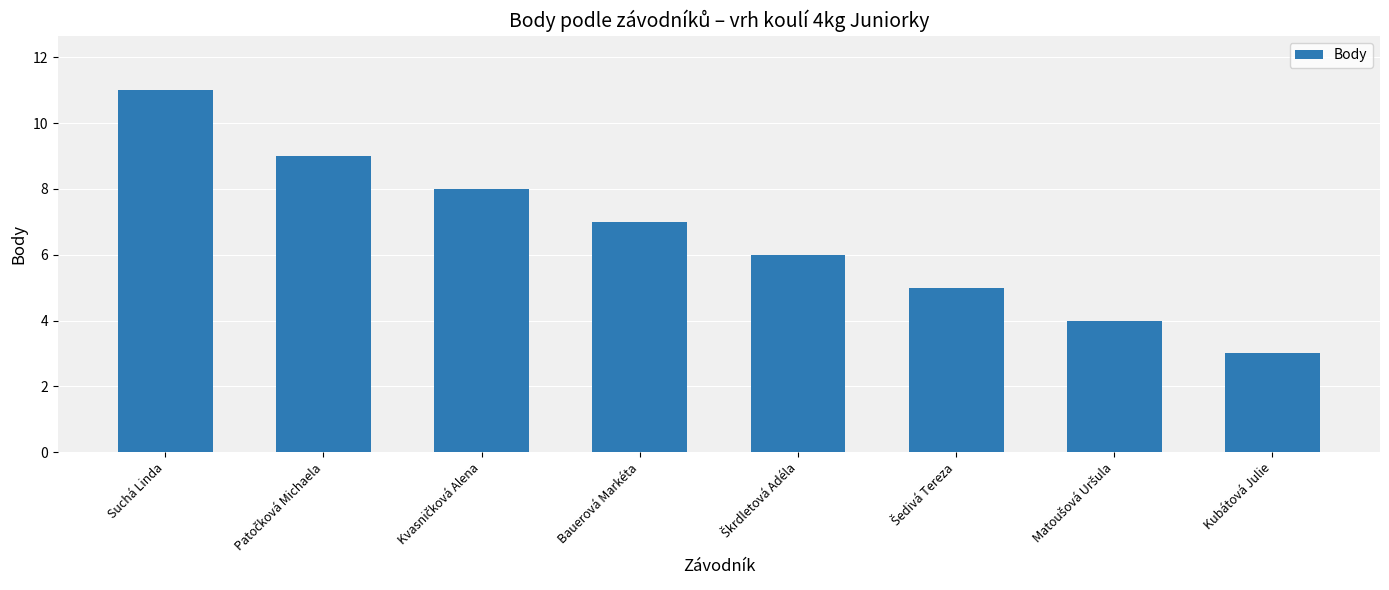

What is the difference between the second highest and minimum values?

6